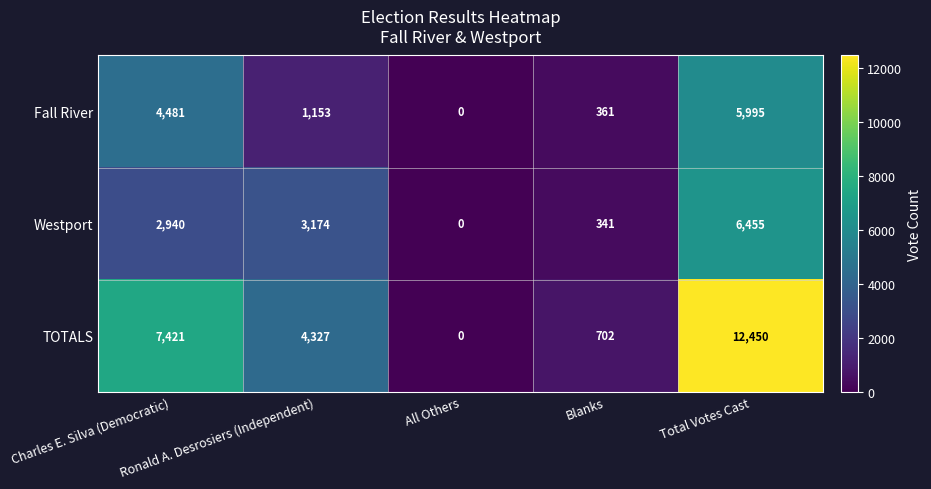

What is the spread (max minus min) of values at Ronald A. Desrosiers (Independent)?

3174